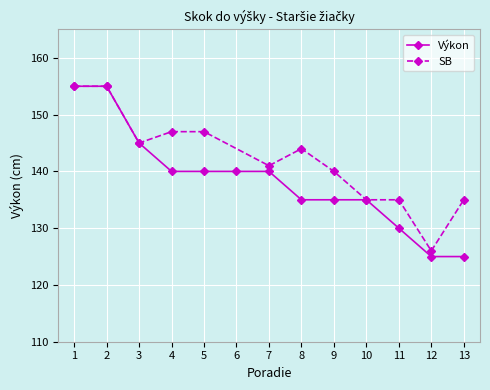

What is the value of the Výkon point at the 9th from the left?

135